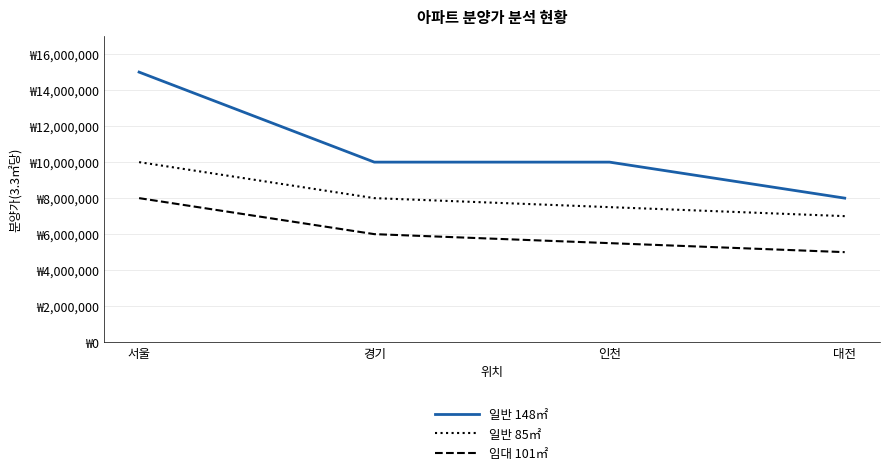

What are all the series names shown in the legend?

일반 148㎡, 일반 85㎡, 임대 101㎡